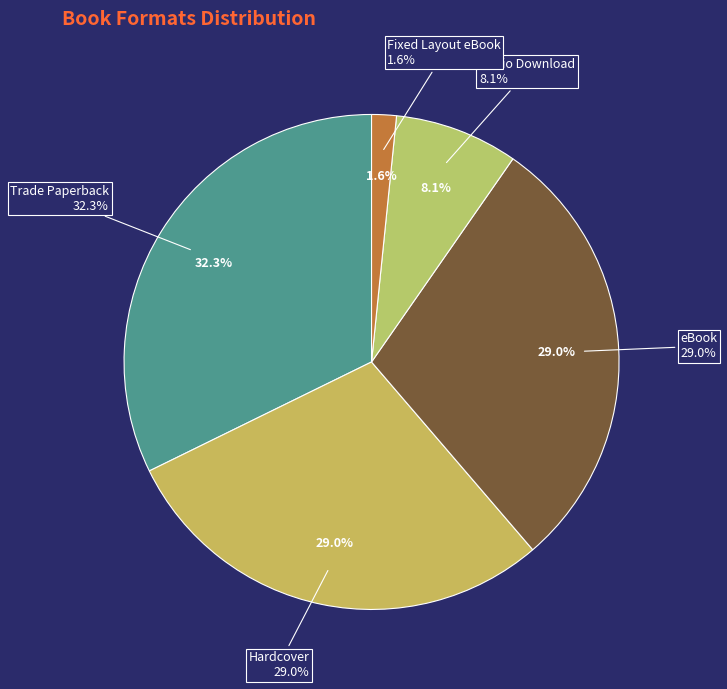

Count the number of slices in the pie.

5